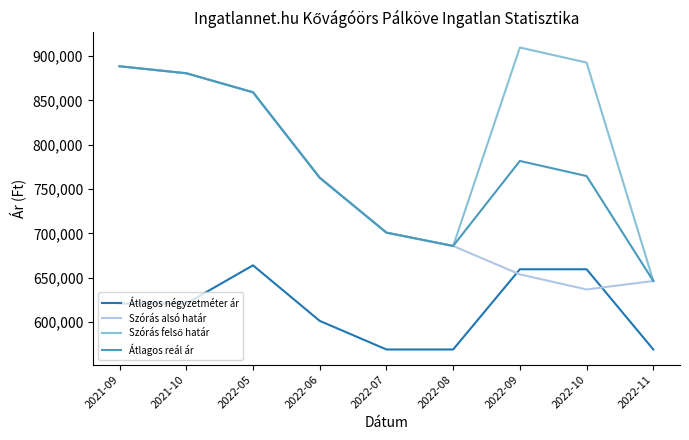

What is the difference between the highest and lowest values at 2022-06?

161488